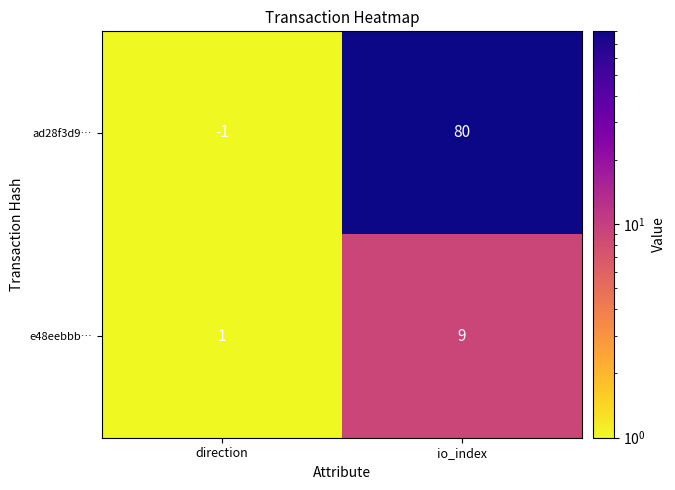

Reading left to right, transcribe all the data shown in this chart.

ad28f3d9…: -1	80
e48eebbb…: 1	9